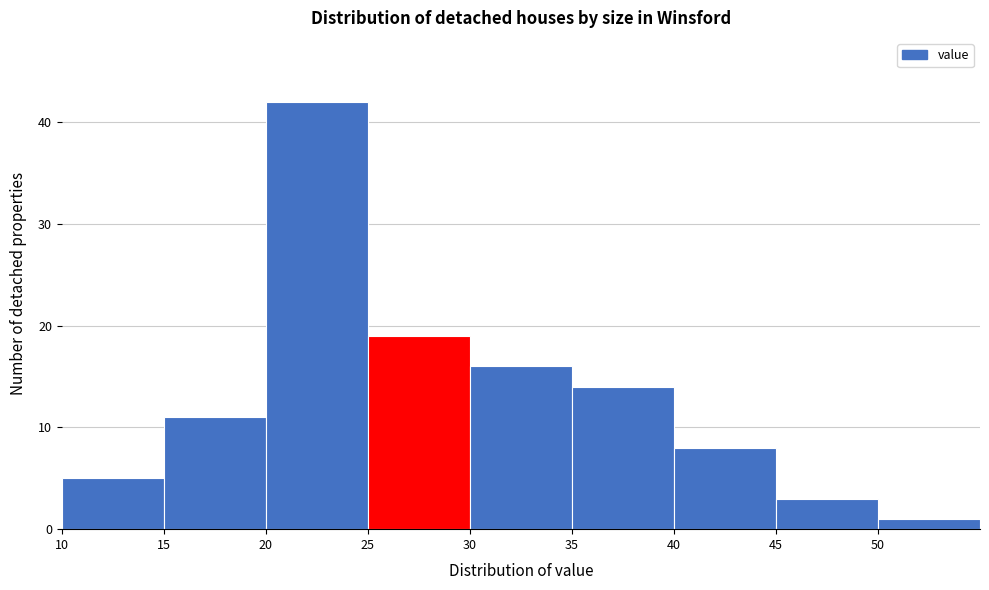

Over which range of the x-axis is the bar tallest?

20 to 25